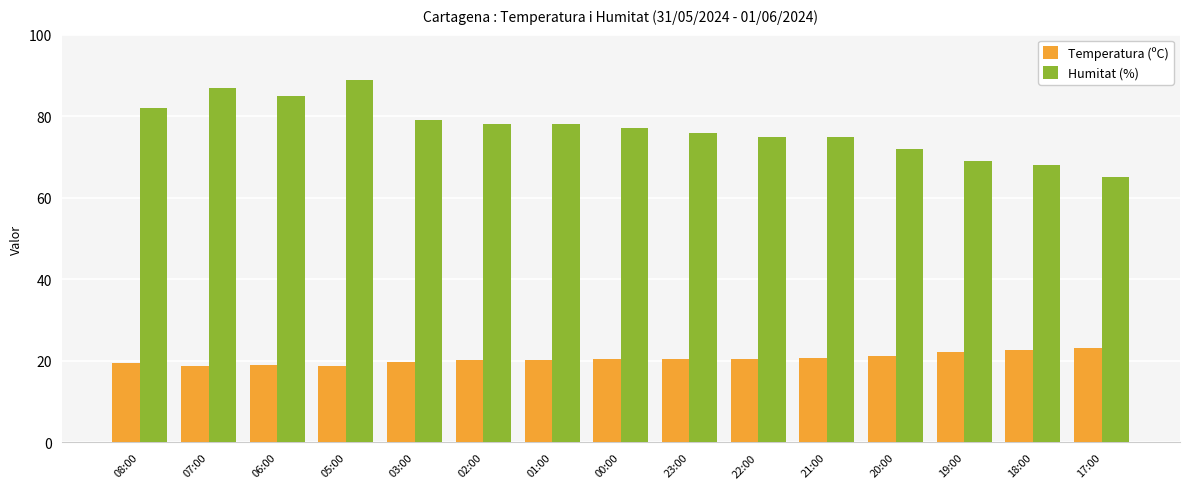

Is it true that Temperatura (ºC) equals 35.9 at 02:00?

False